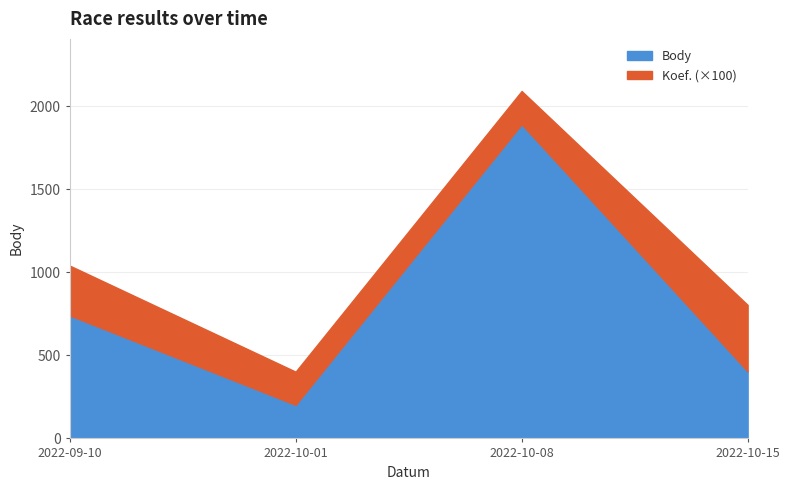

List the series in order of their overall mean, lowest first.

Koef., Body